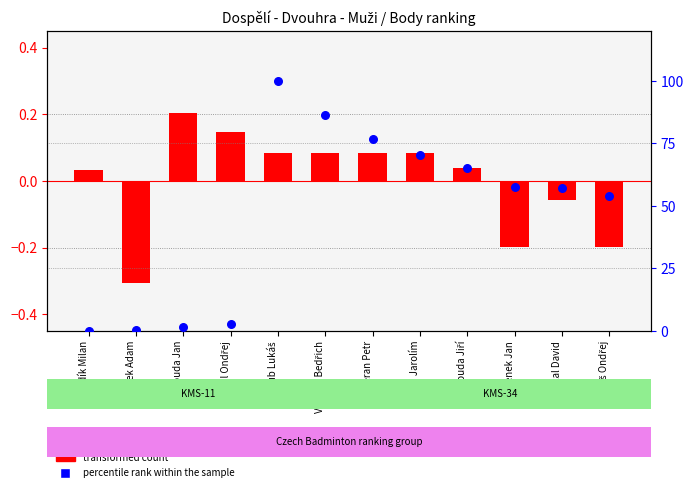

What is the total value across all series at Valenta Bedřich?

86.5